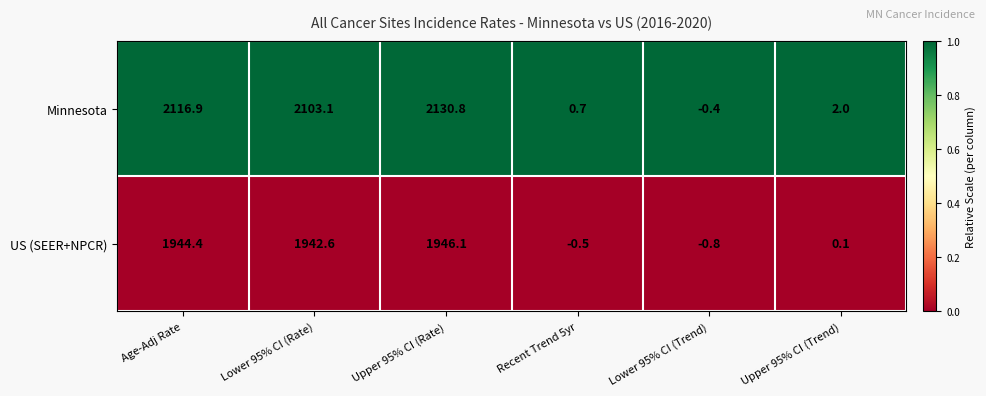

Which series changed the most between Lower 95% CI (Rate) and Upper 95% CI (Rate)?

Minnesota